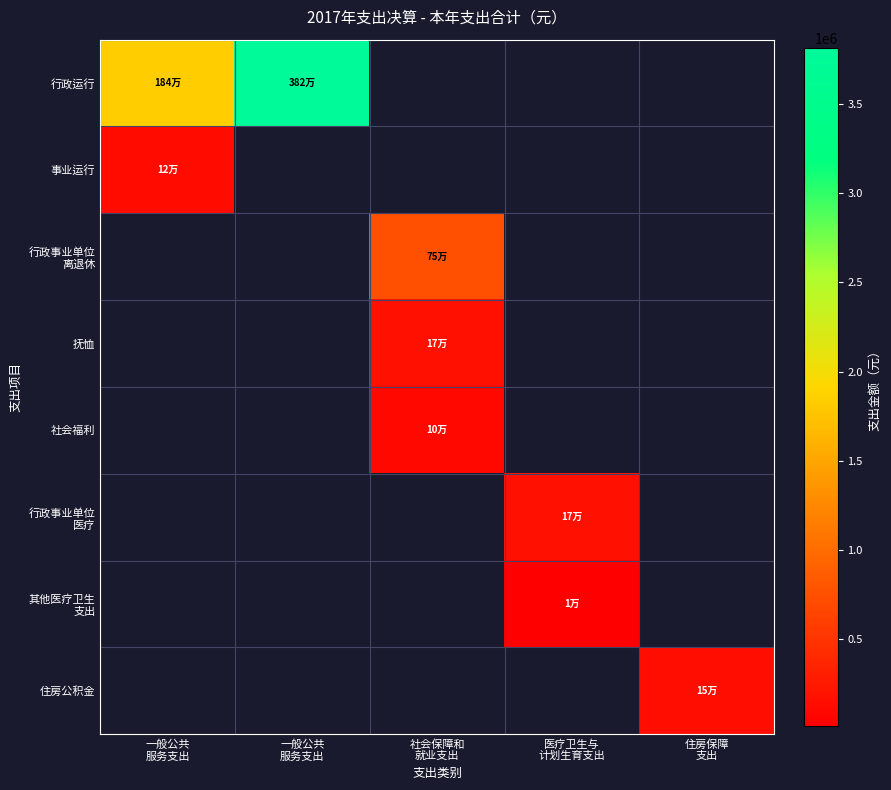

The value of 行政运行 at 一般公共 服务支出 is 6261788.0. True or false?

False